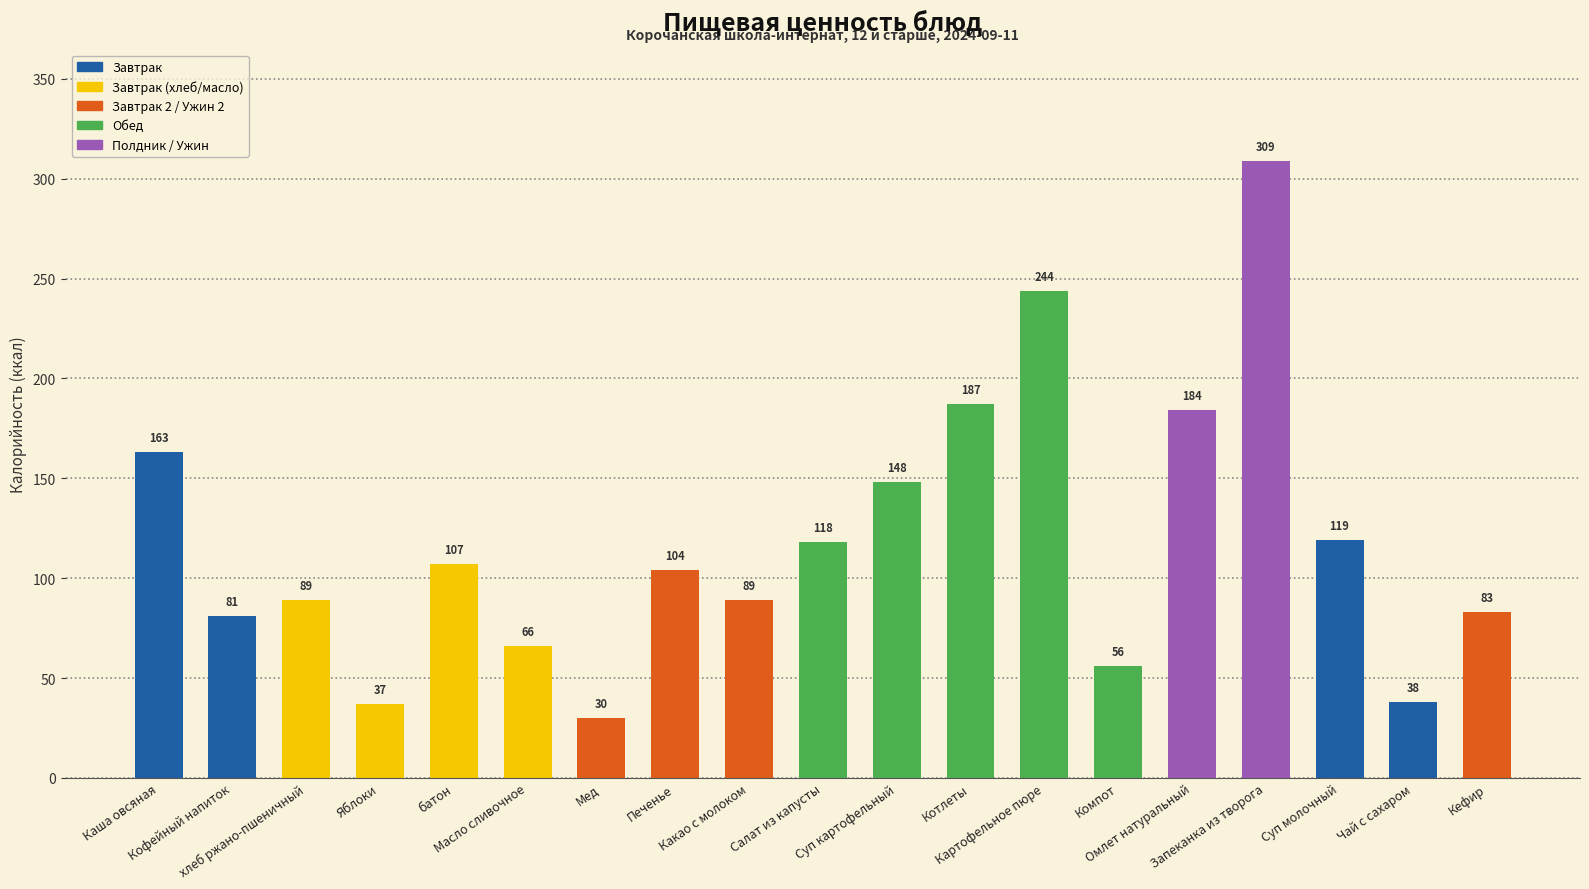

What is the minimum value shown in the chart?

30